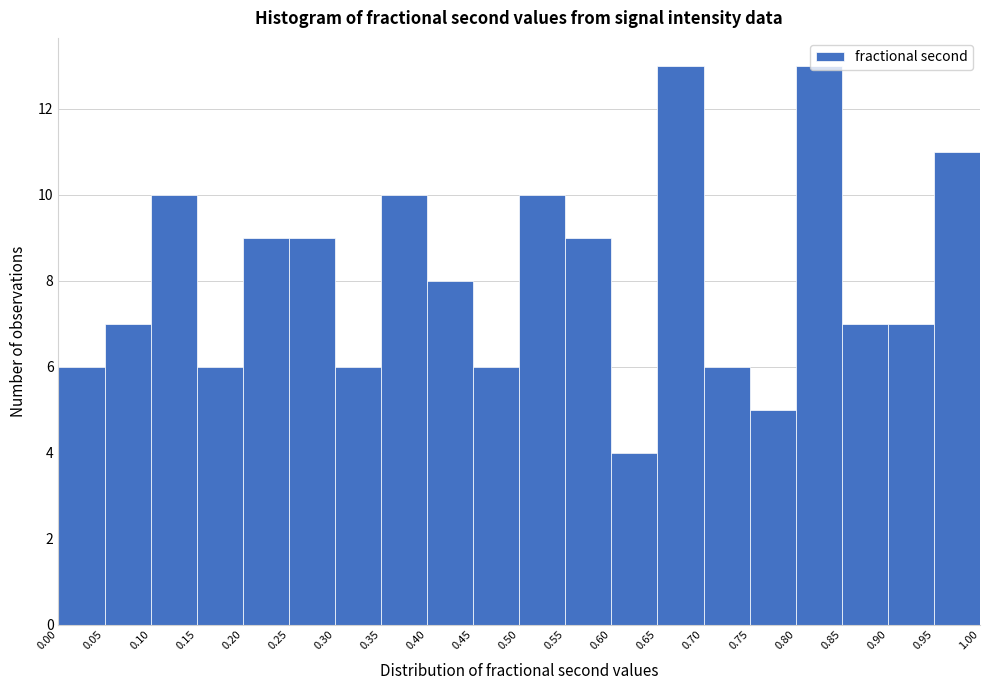

Reading left to right, transcribe this chart: for each bar, give the range it covers on the x-axis and its height. The values are not printed on the chart, so give them approximately, as read against the axis.

0.00 to 0.05: 6
0.05 to 0.10: 7
0.10 to 0.15: 10
0.15 to 0.20: 6
0.20 to 0.25: 9
0.25 to 0.30: 9
0.30 to 0.35: 6
0.35 to 0.40: 10
0.40 to 0.45: 8
0.45 to 0.50: 6
0.50 to 0.55: 10
0.55 to 0.60: 9
0.60 to 0.65: 4
0.65 to 0.70: 13
0.70 to 0.75: 6
0.75 to 0.80: 5
0.80 to 0.85: 13
0.85 to 0.90: 7
0.90 to 0.95: 7
0.95 to 1.00: 11